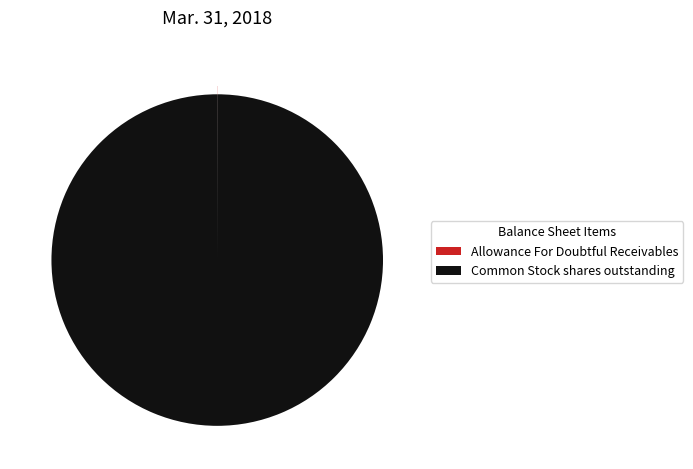

True or false: Common Stock shares outstanding accounts for 100% of the total.

True